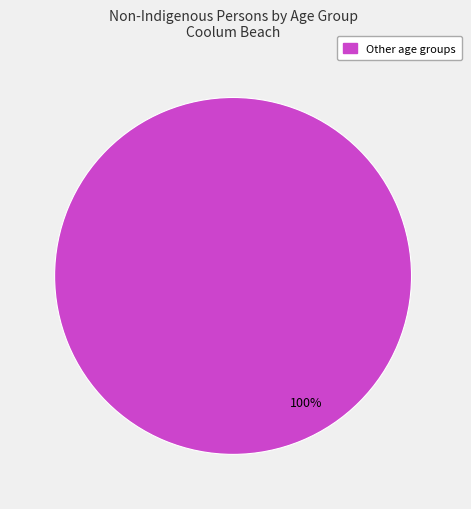

Is there any slice that represents more than half of the pie?

Yes